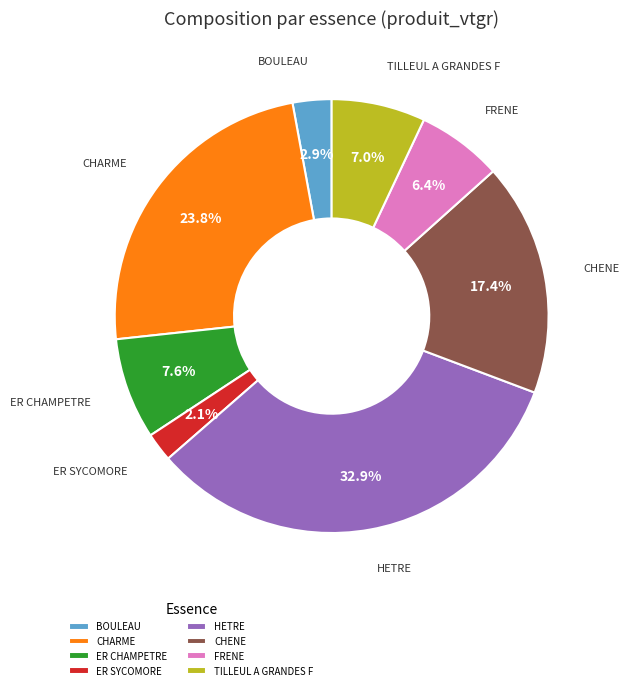

Combined, what portion of the pie is ER CHAMPETRE and BOULEAU?

10.5%